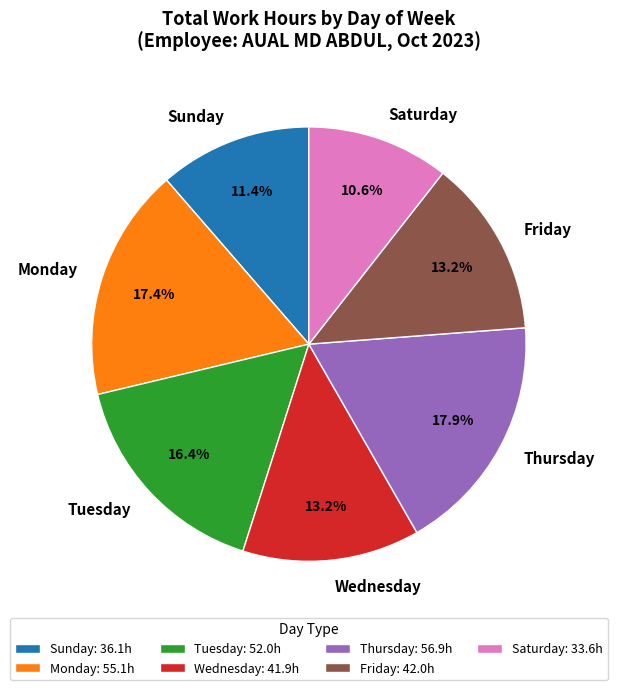

To the nearest percent, what is the average slice percentage?

14%